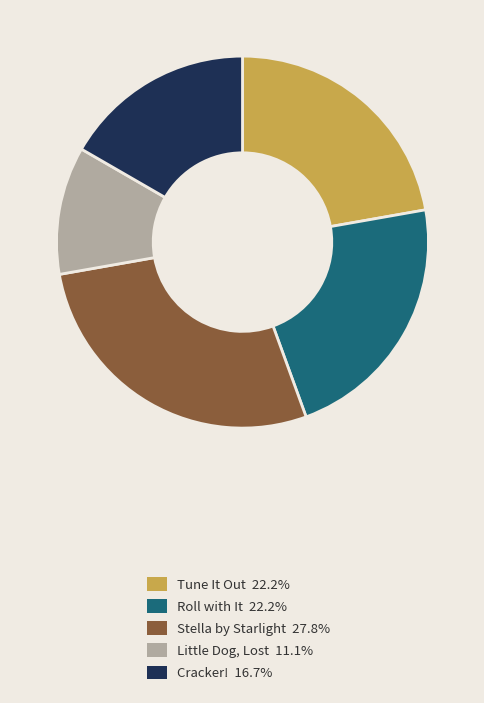

Count the number of slices in the pie.

5